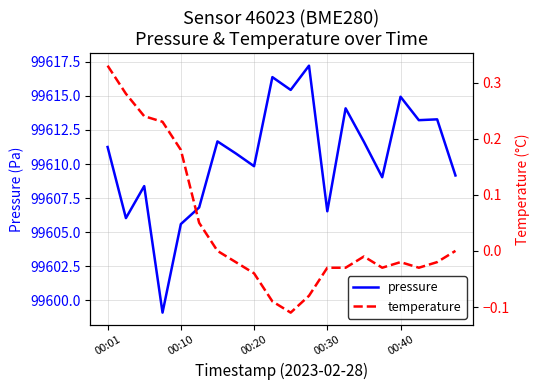

What is the lowest value of the pressure series?

99599.1